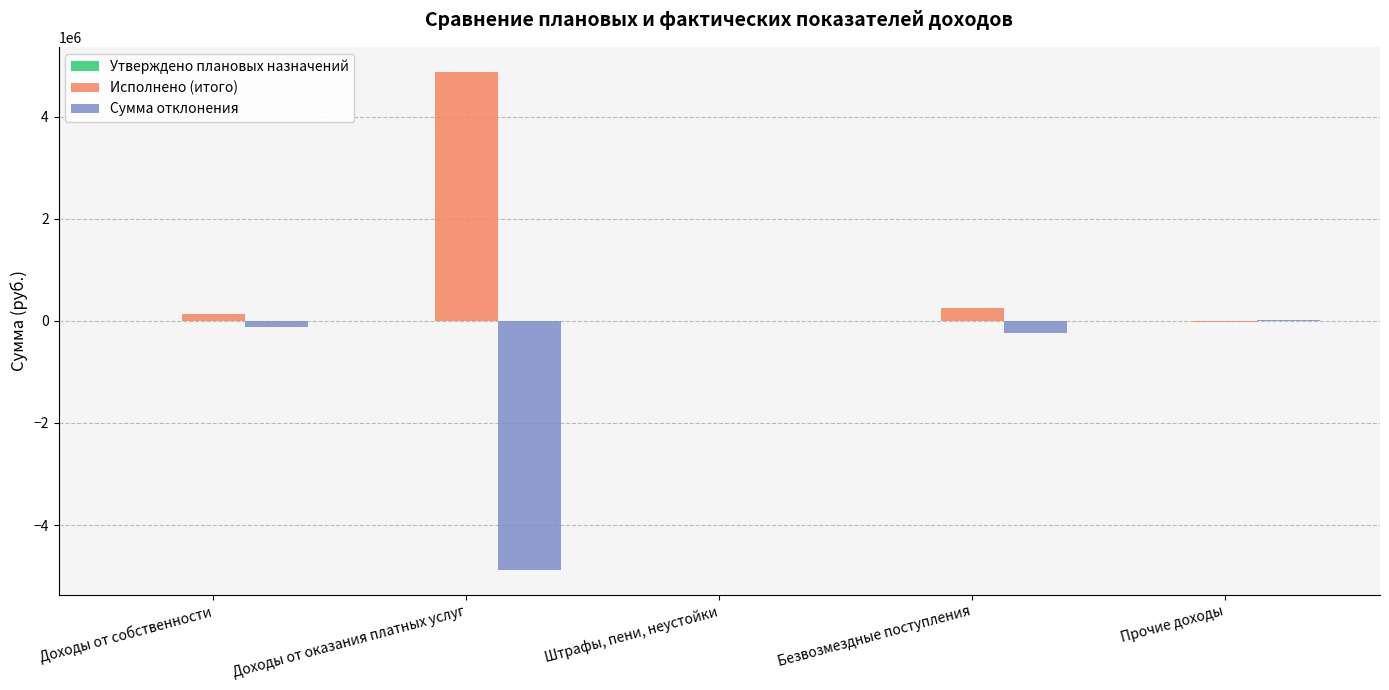

At which label is Исполнено (итого) closest to 2428593?

Безвозмездные поступления